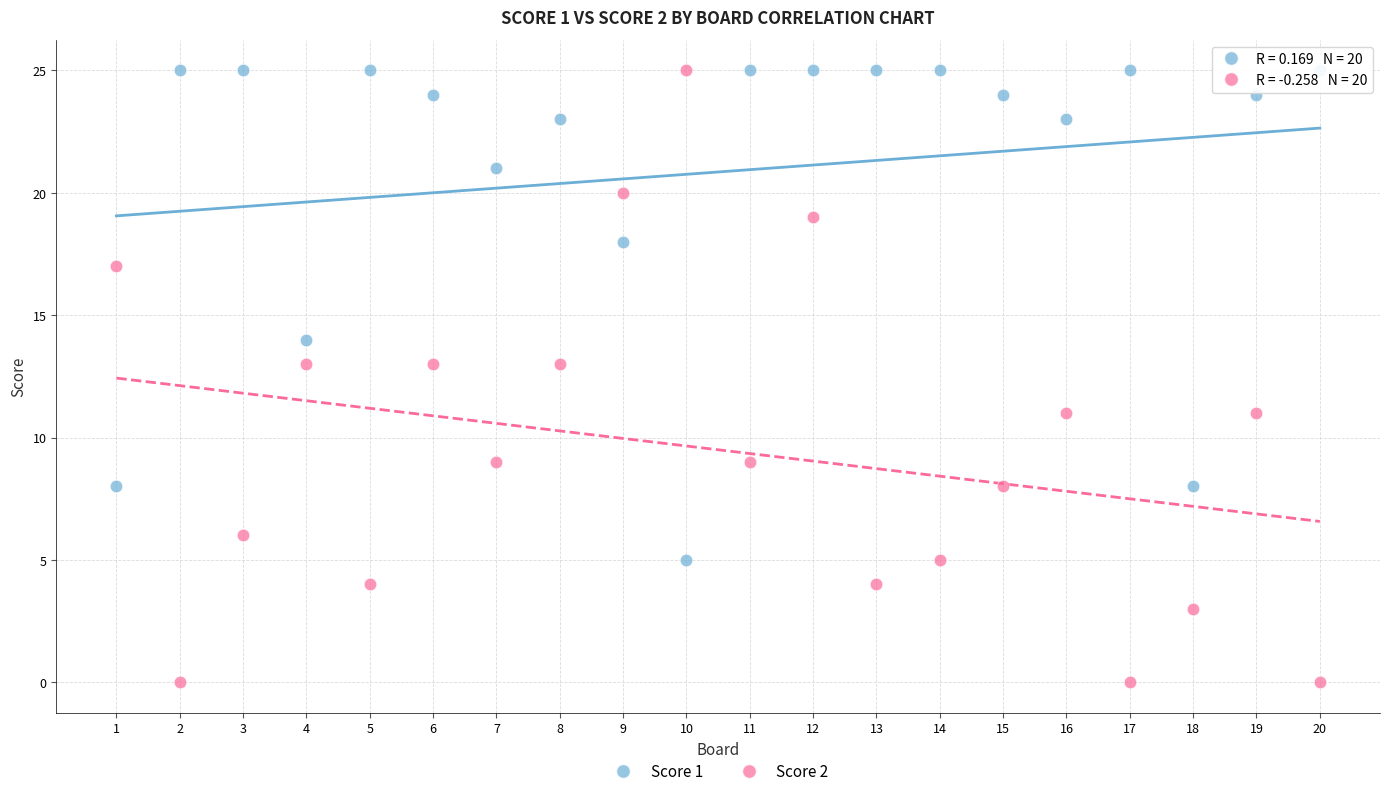

Which series reaches the minimum Y coordinate?

Score 2